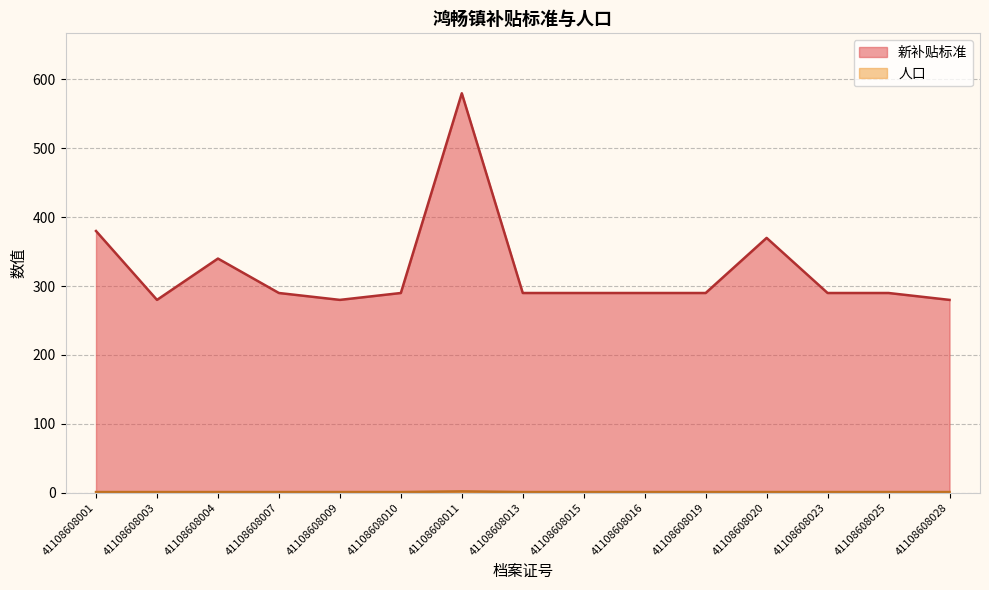

What is the difference between the maximum and second lowest values in the 人口 series?

1